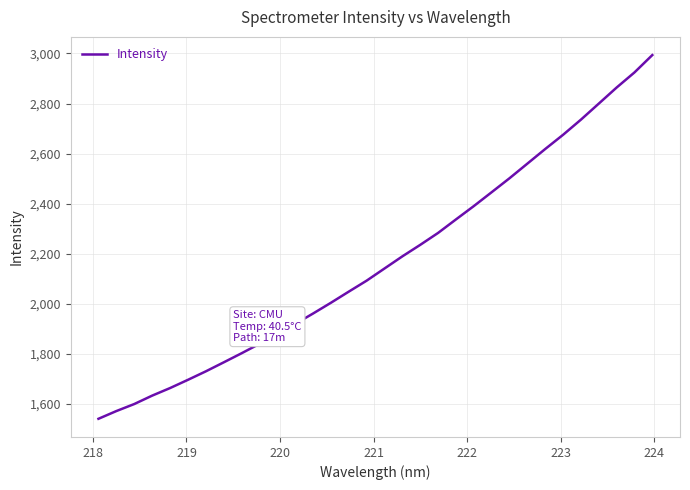

What is the greatest value displayed?

2993.7